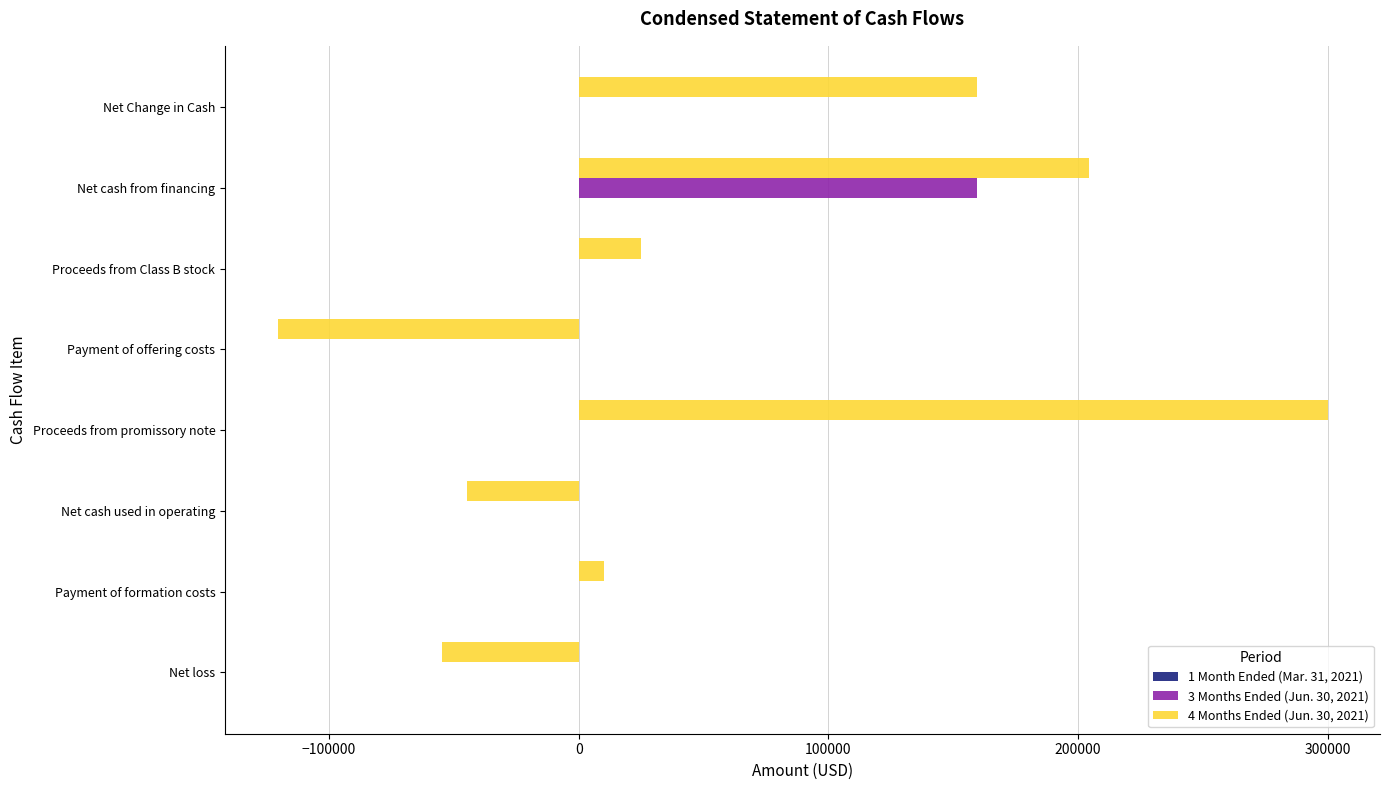

Between Payment of offering costs and Net cash from financing, which series saw the biggest shift?

4 Months Ended (Jun. 30, 2021)